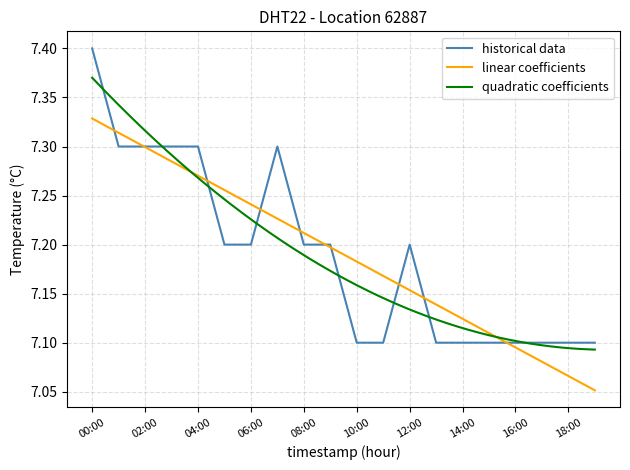

What is the value of the 6th point from the left?

7.2